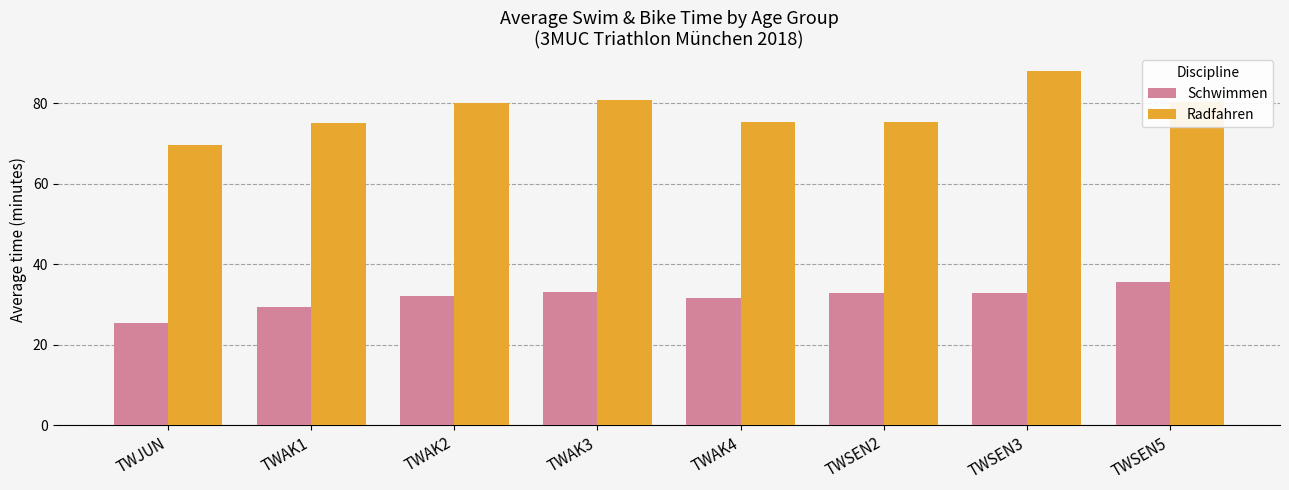

Which series has the widest spread of values?

Radfahren